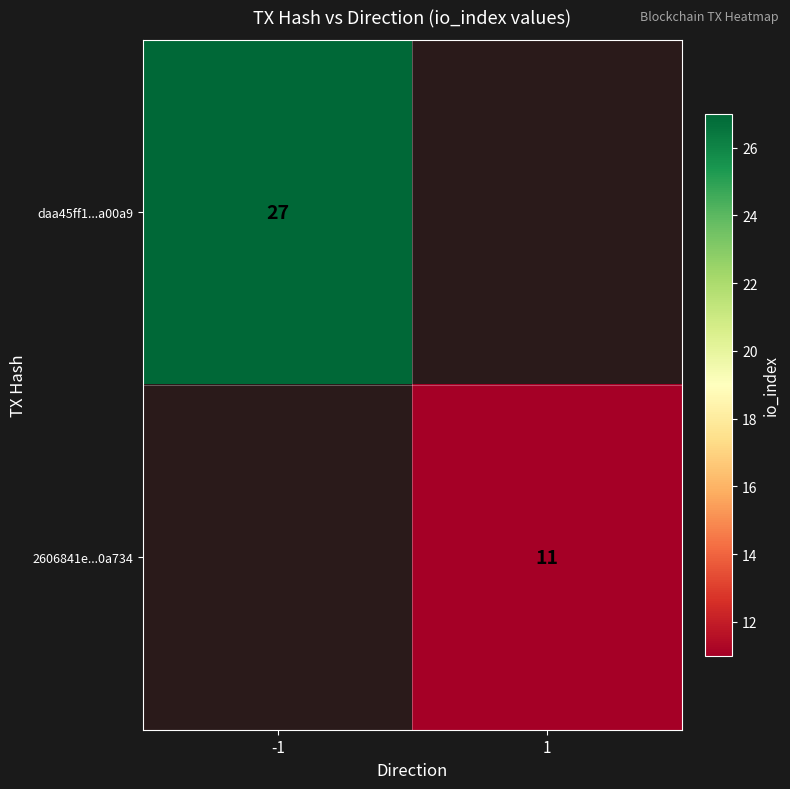

The value of daa45ff1...a00a9 at -1 is 42. True or false?

False